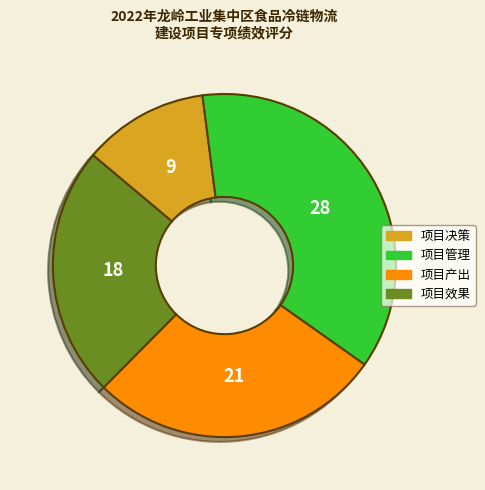

Is there a majority slice in this chart?

No